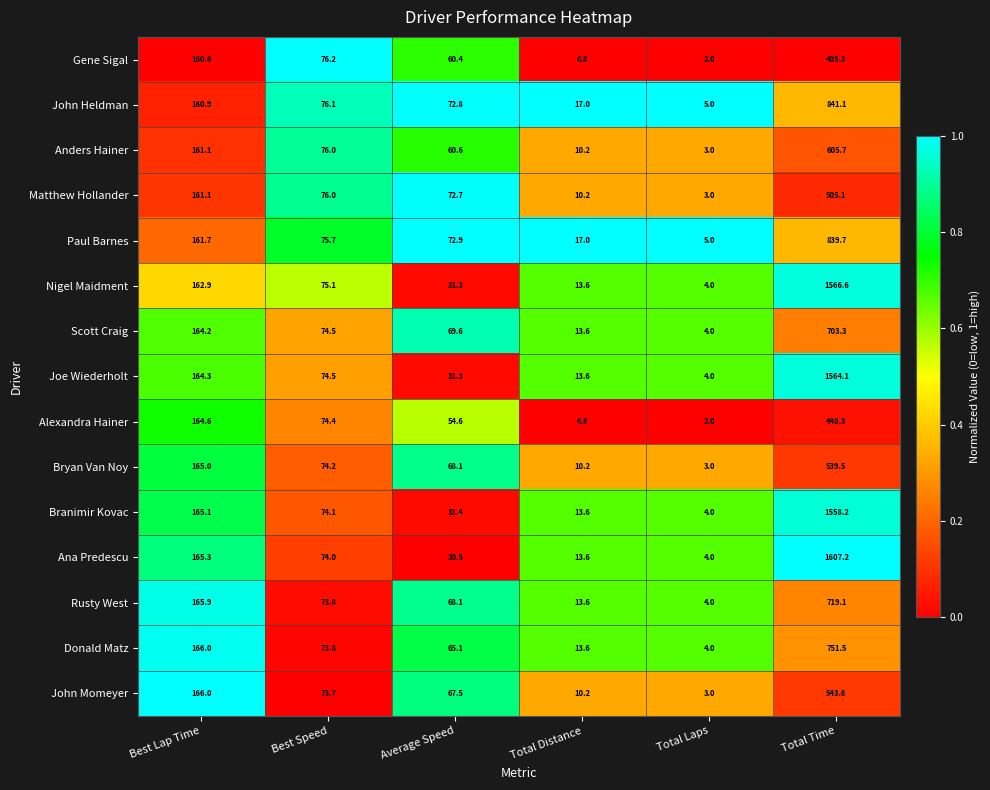

The Gene Sigal series shows 0.8 at Total Laps. True or false?

False